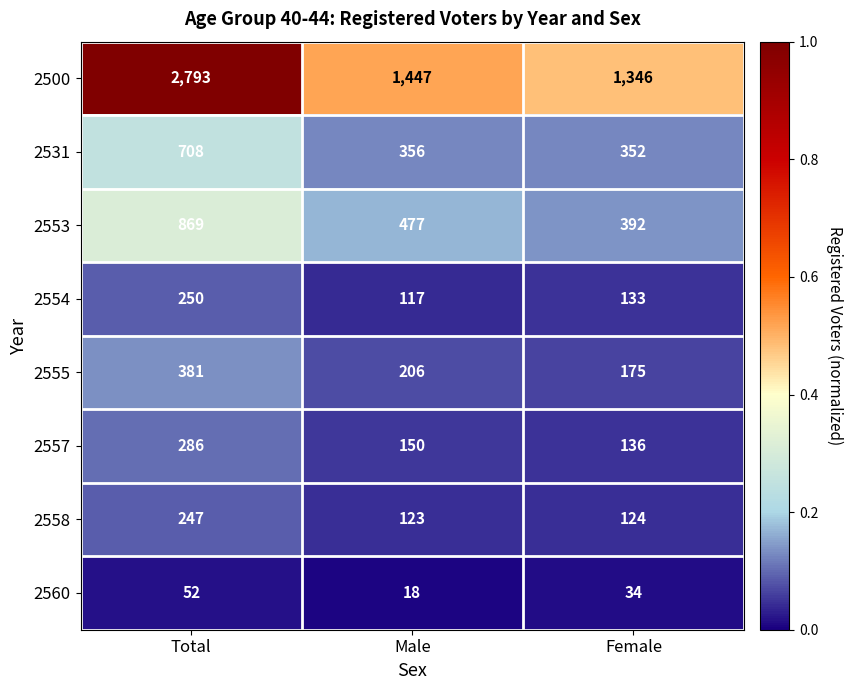

Reading left to right, list all the values displayed in this chart.

2500: 2793	1447	1346
2531: 708	356	352
2553: 869	477	392
2554: 250	117	133
2555: 381	206	175
2557: 286	150	136
2558: 247	123	124
2560: 52	18	34